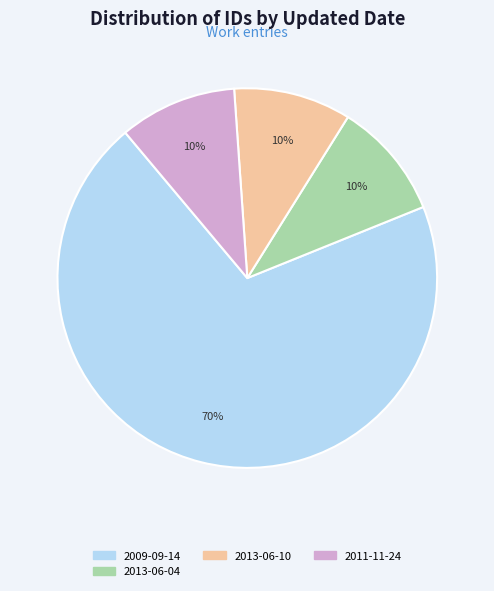

Count the number of slices in the pie.

4